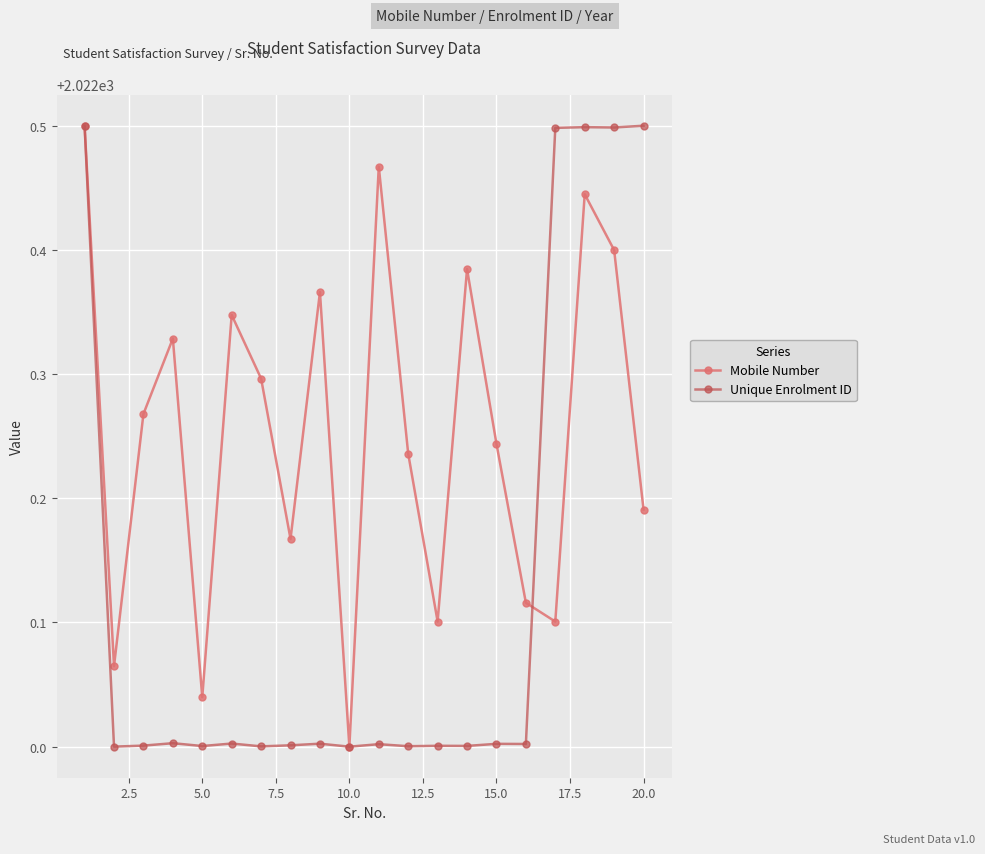

How many data points does each series have?

20